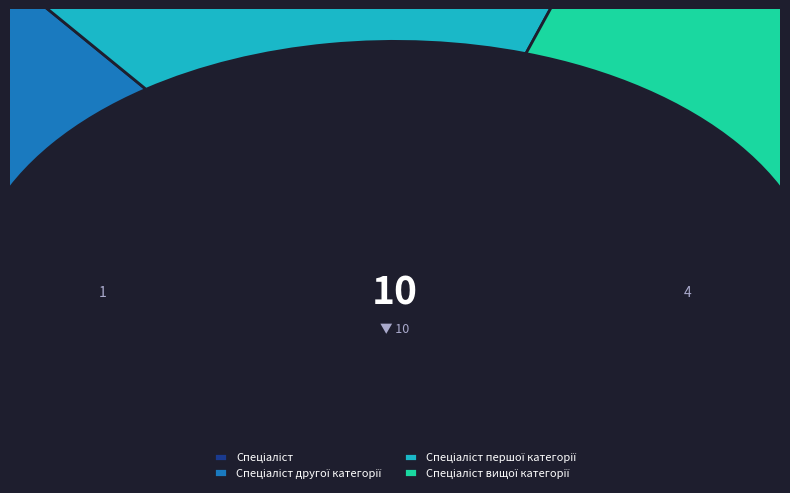

What is the total percentage of Спеціаліст другої категорії and Спеціаліст вищої категорії?

60.0%